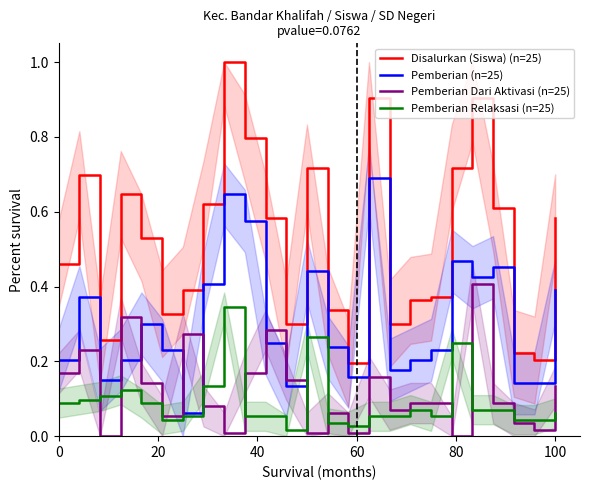

What is the maximum value shown in the chart?

1.0